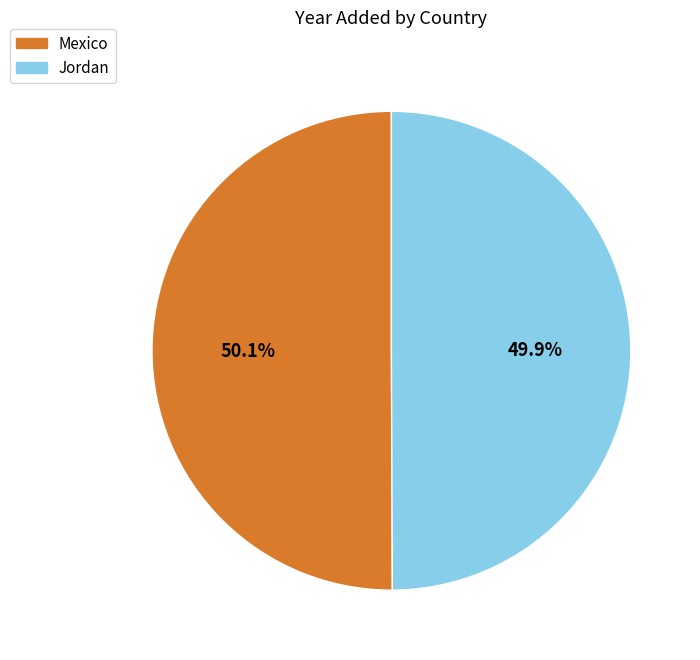

How many slices are in this pie chart?

2